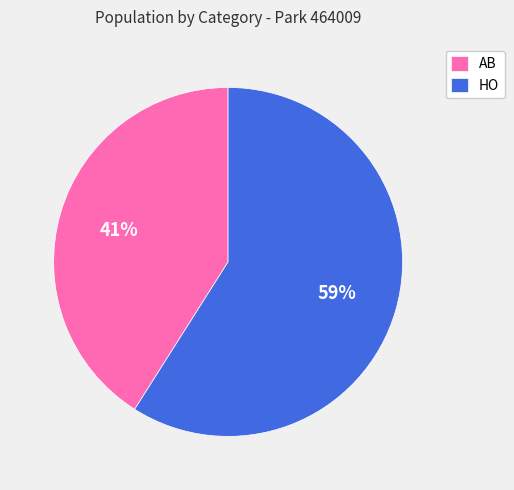

What percentage is the AB slice, to the nearest percent?

41%